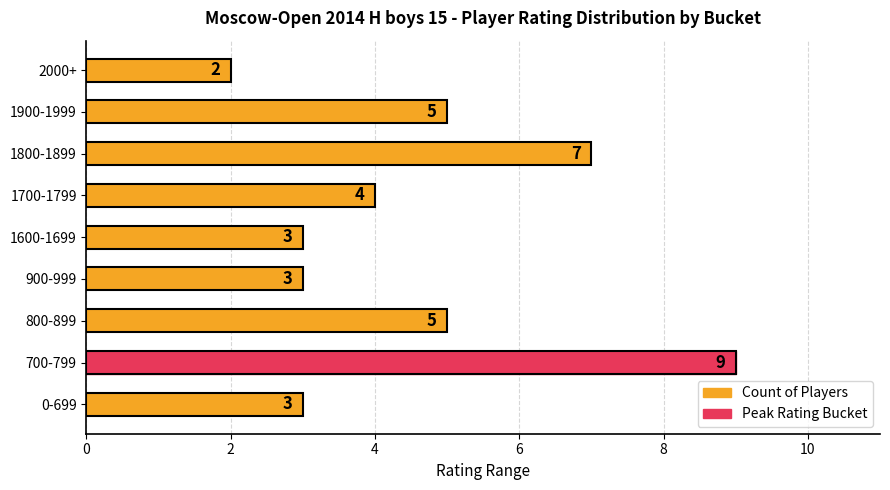

What is the change in value from 0-699 to 800-899?

+2